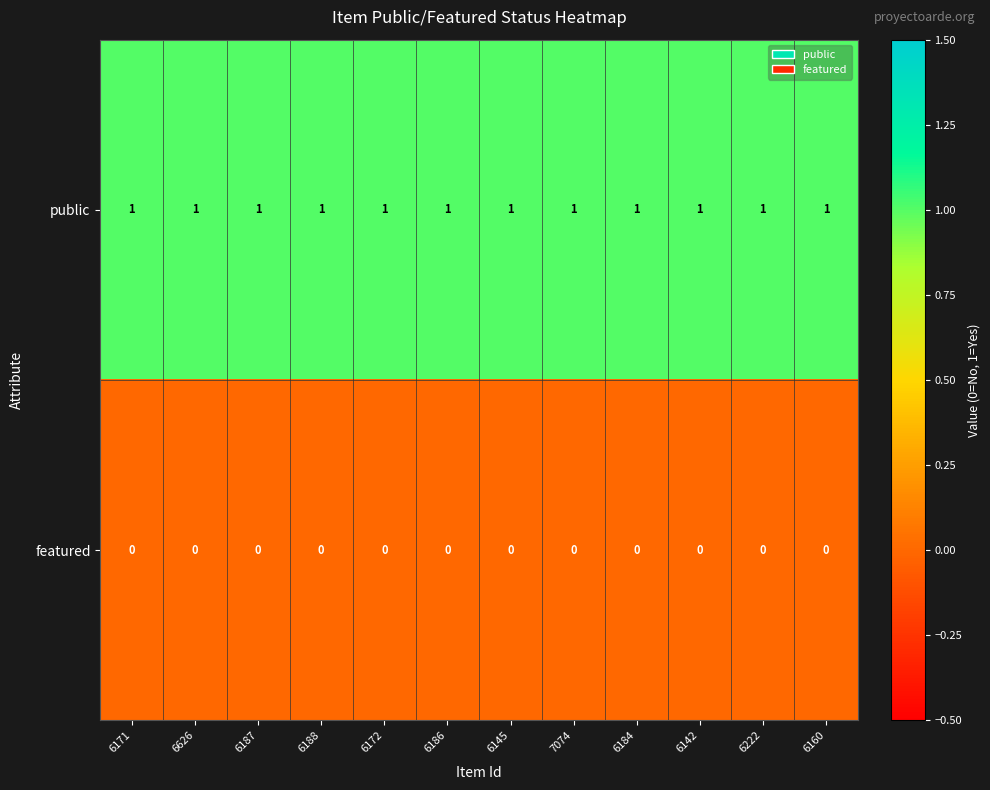

Rank the series by their average value, from lowest to highest.

featured, public